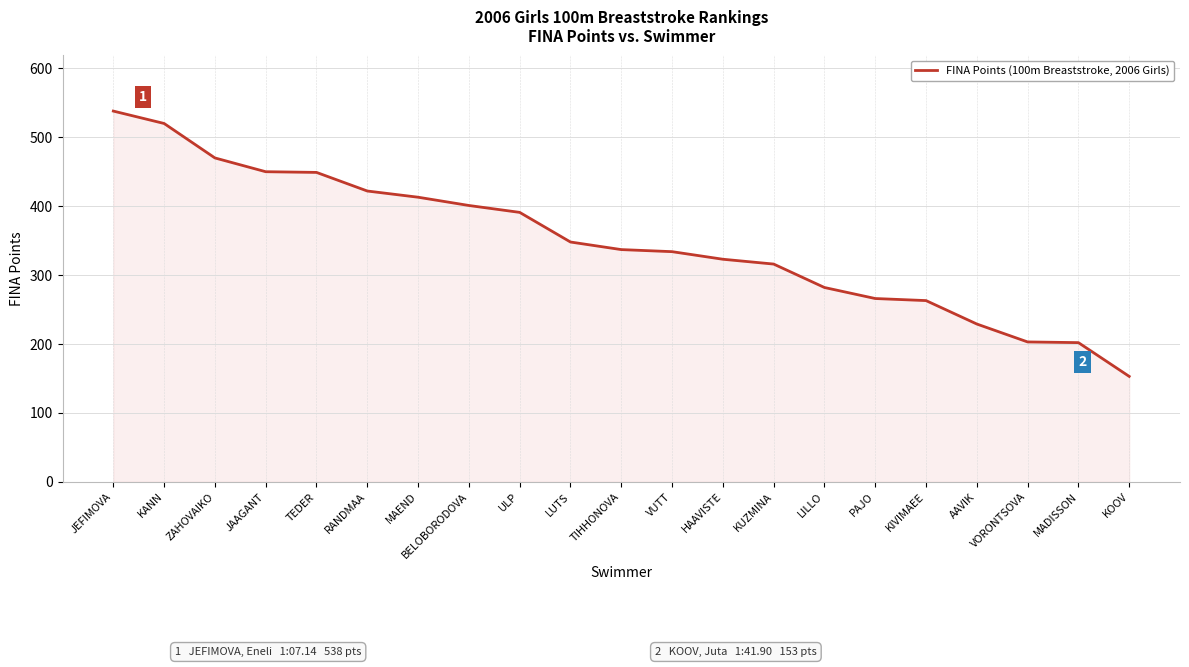

True or false: the data shows 263 at KIVIMAEE.

True